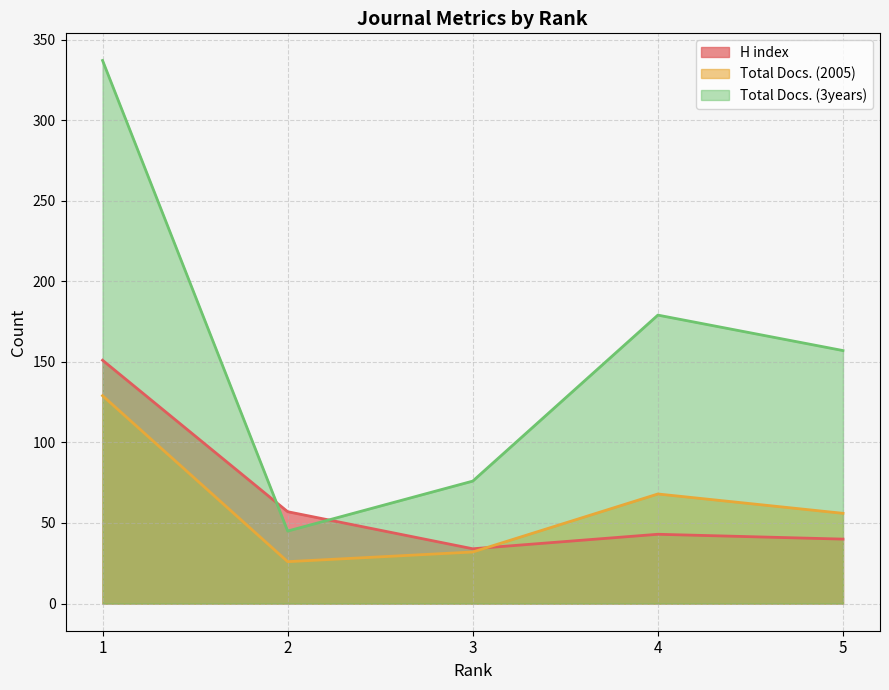

What is the value of the H index point at the 4th from the left?

43